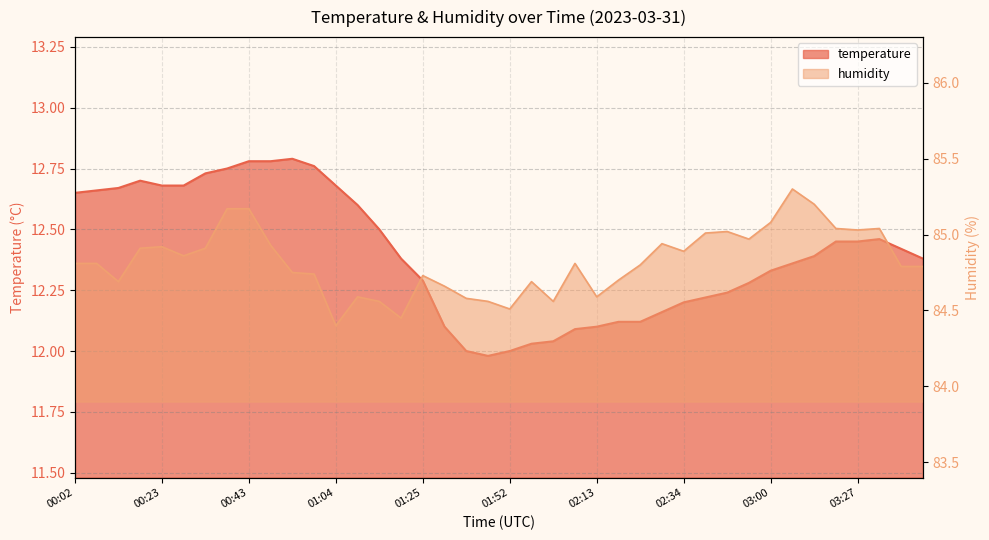

Does the chart have visible grid lines?

Yes